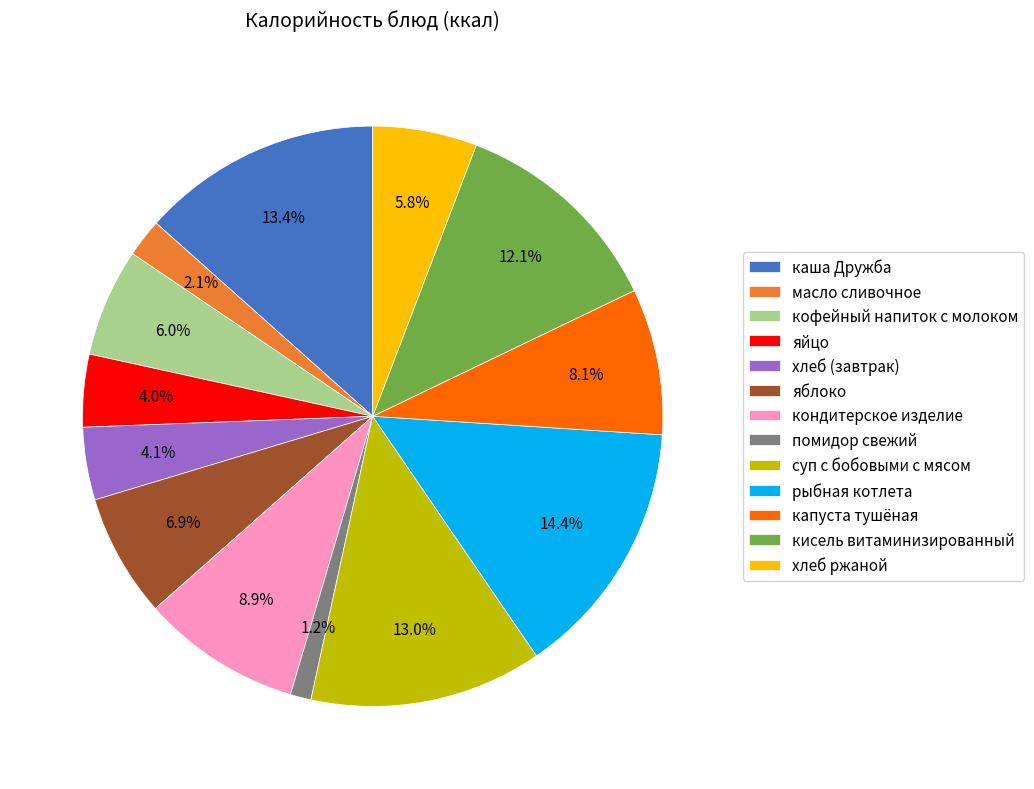

Which has a higher value, каша Дружба or рыбная котлета?

рыбная котлета